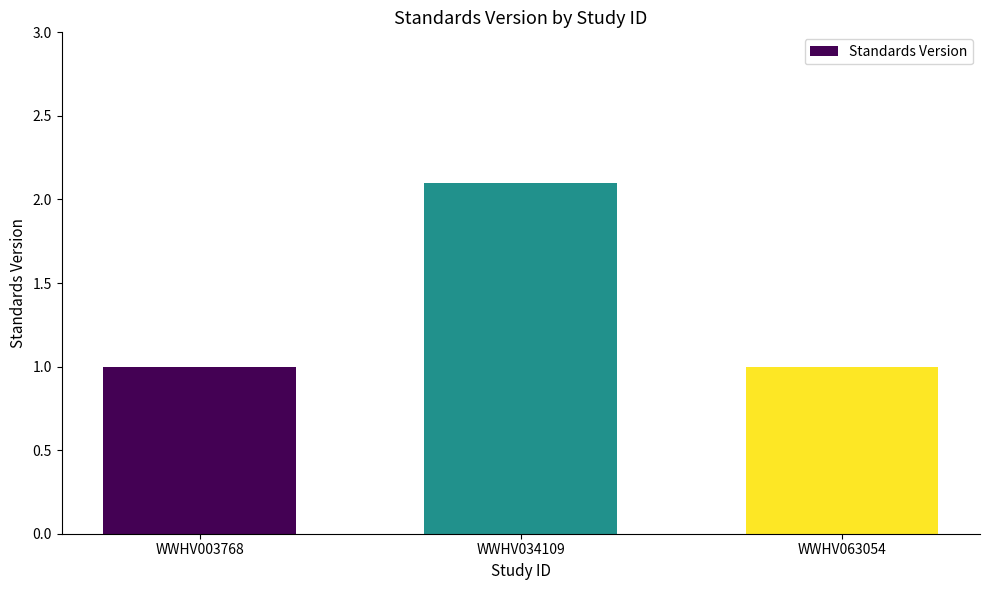

The value at WWHV063054 is 0.3. True or false?

False